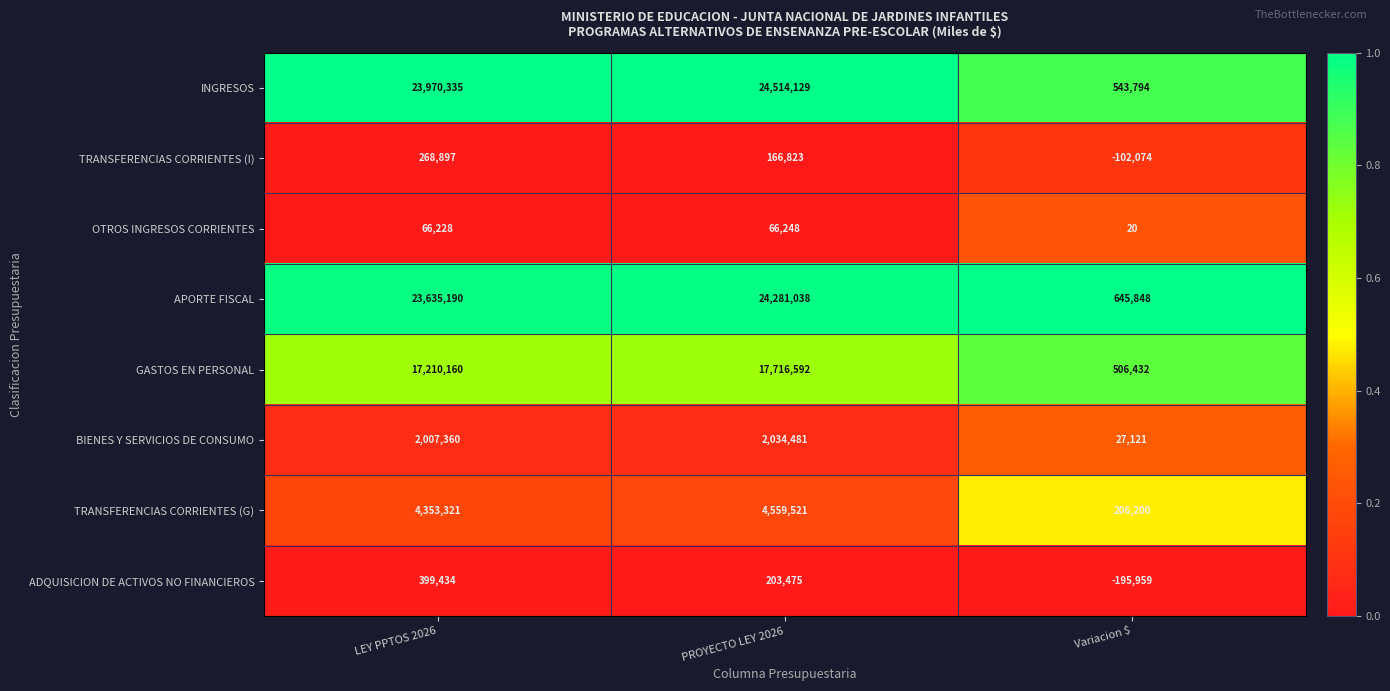

Rank the series at PROYECTO LEY 2026 from highest to lowest value.

INGRESOS, APORTE FISCAL, GASTOS EN PERSONAL, TRANSFERENCIAS CORRIENTES (G), BIENES Y SERVICIOS DE CONSUMO, ADQUISICION DE ACTIVOS NO FINANCIEROS, TRANSFERENCIAS CORRIENTES (I), OTROS INGRESOS CORRIENTES